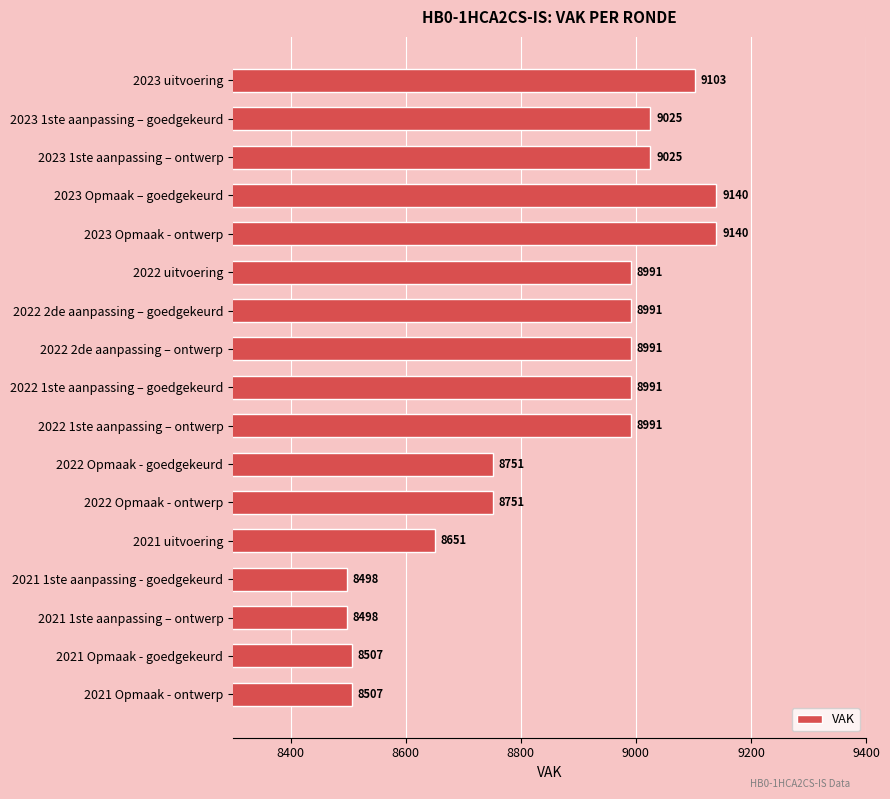

What is the minimum value shown in the chart?

8498